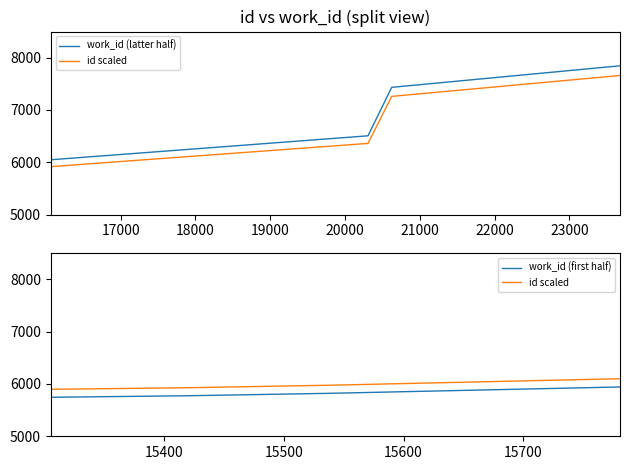

Rank the series by their average value, from lowest to highest.

work_id (first half), id scaled, work_id (latter half)